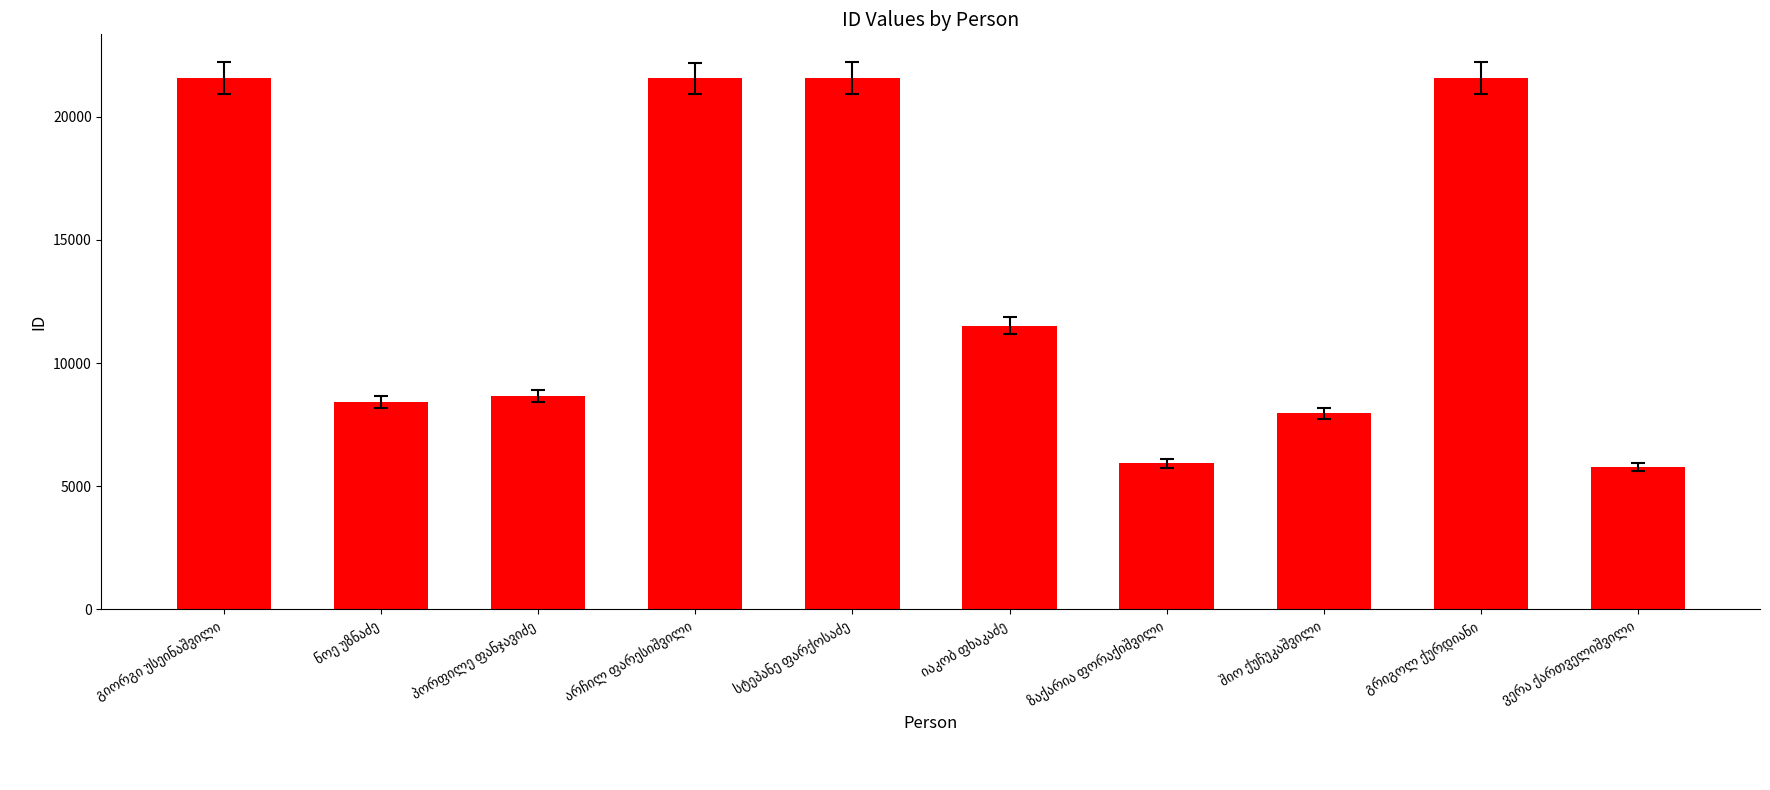

Are the bars horizontal?

No